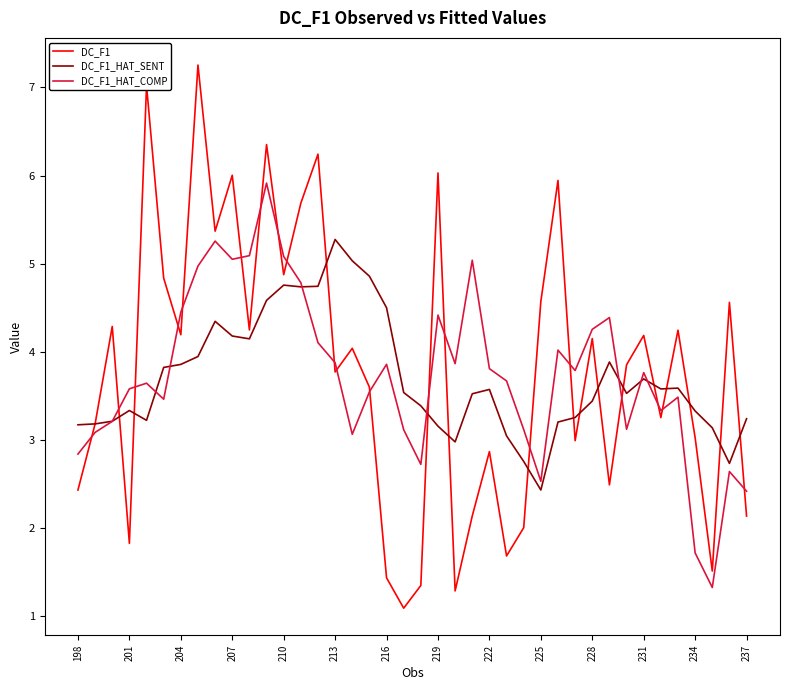

What is the smallest value displayed?

1.1